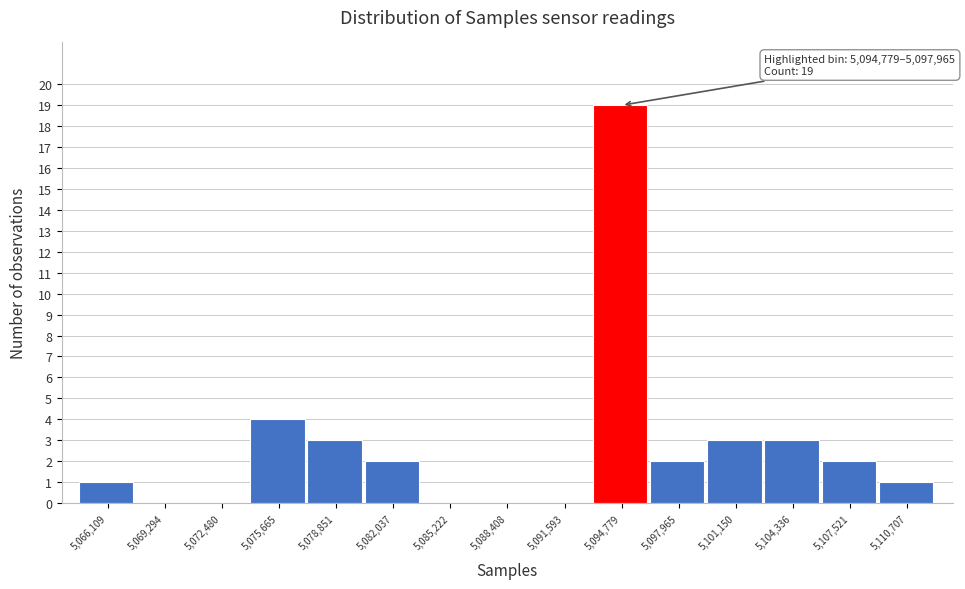

Reading left to right, list all the values displayed in this chart.

5,066,109=1	5,069,294=0	5,072,480=0	5,075,665=4	5,078,851=3	5,082,037=2	5,085,222=0	5,088,408=0	5,091,593=0	5,094,779=19	5,097,965=2	5,101,150=3	5,104,336=3	5,107,521=2	5,110,707=1